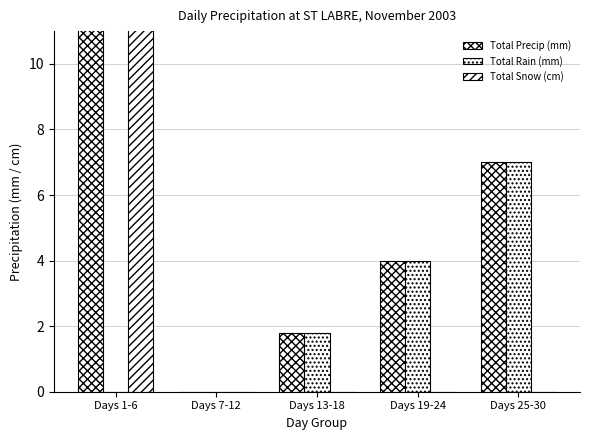

Reading left to right, list all the values displayed in this chart.

Total Precip (mm): Days 1-6=22.0	Days 7-12=0.0	Days 13-18=1.8	Days 19-24=4.0	Days 25-30=7.0
Total Rain (mm): Days 1-6=0.0	Days 7-12=0.0	Days 13-18=1.8	Days 19-24=4.0	Days 25-30=7.0
Total Snow (cm): Days 1-6=22.0	Days 7-12=0.0	Days 13-18=0.0	Days 19-24=0.0	Days 25-30=0.0